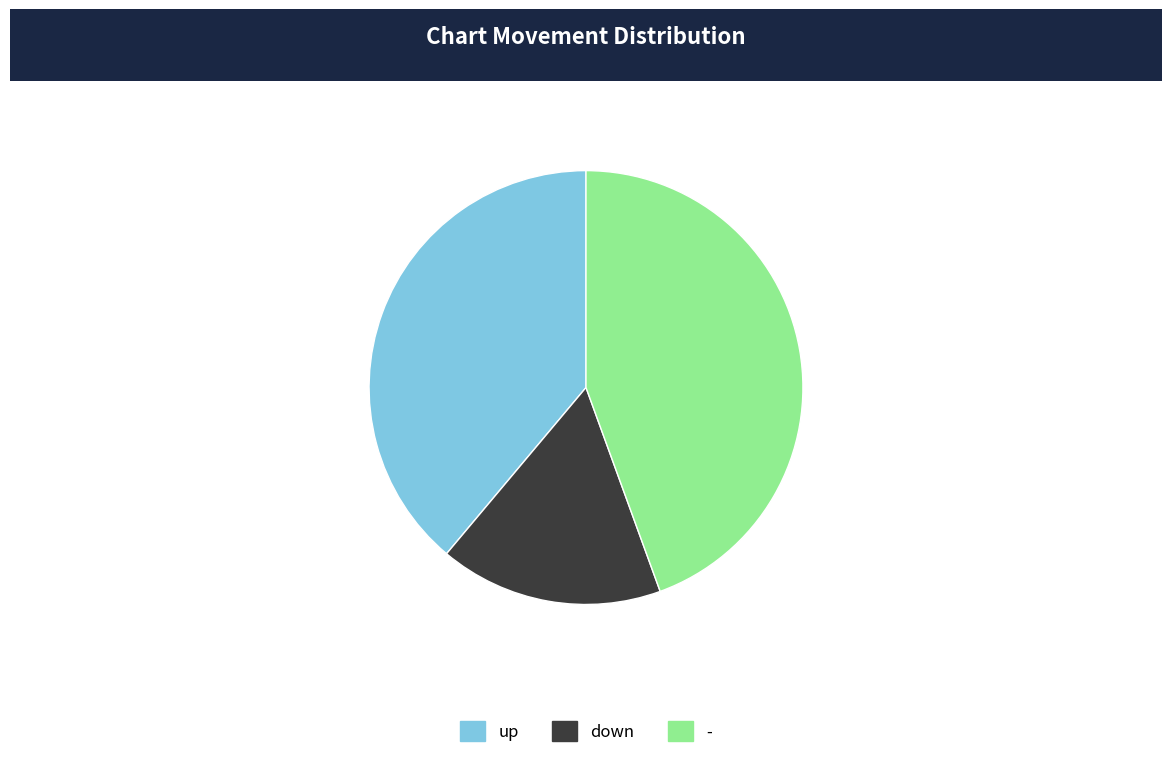

Count the number of slices in the pie.

3